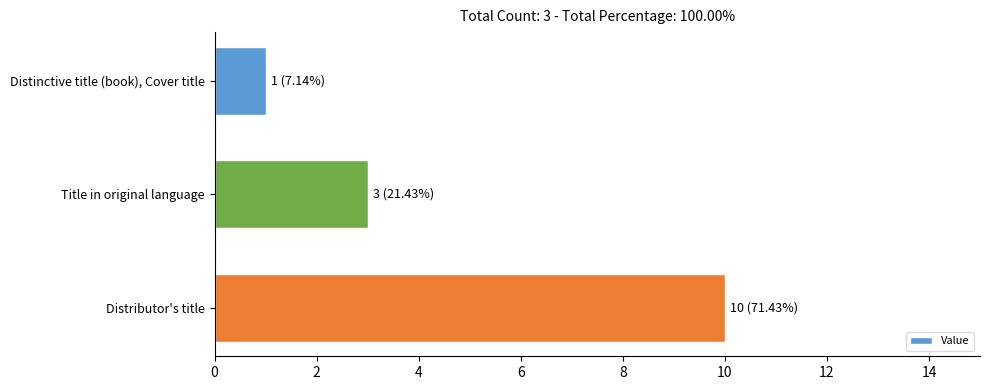

Rank the categories by value from highest to lowest.

Distributor's title, Title in original language, Distinctive title (book), Cover title